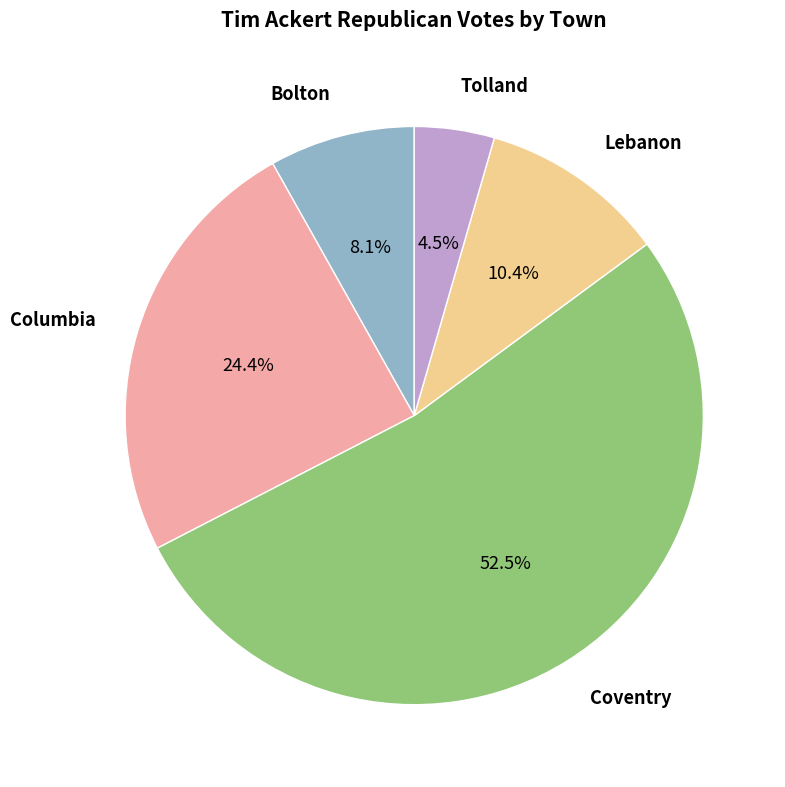

Does Coventry account for over 50% of the chart?

Yes